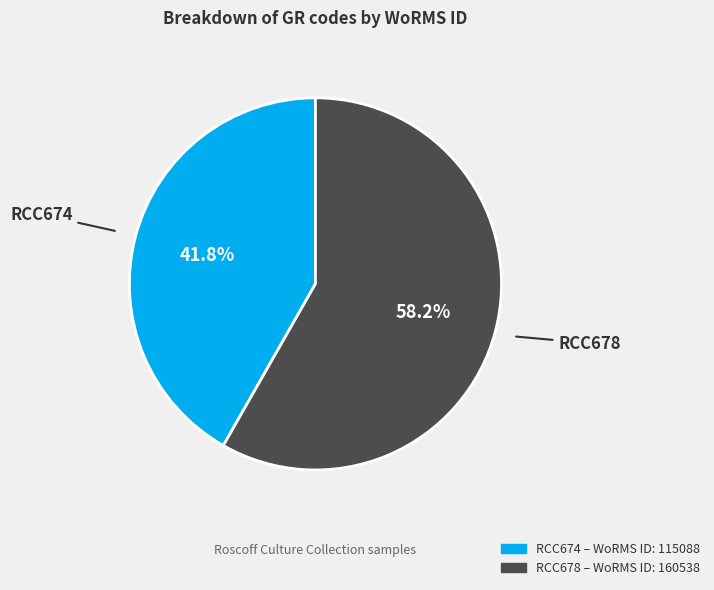

Which slice represents more than half of the pie?

RCC678